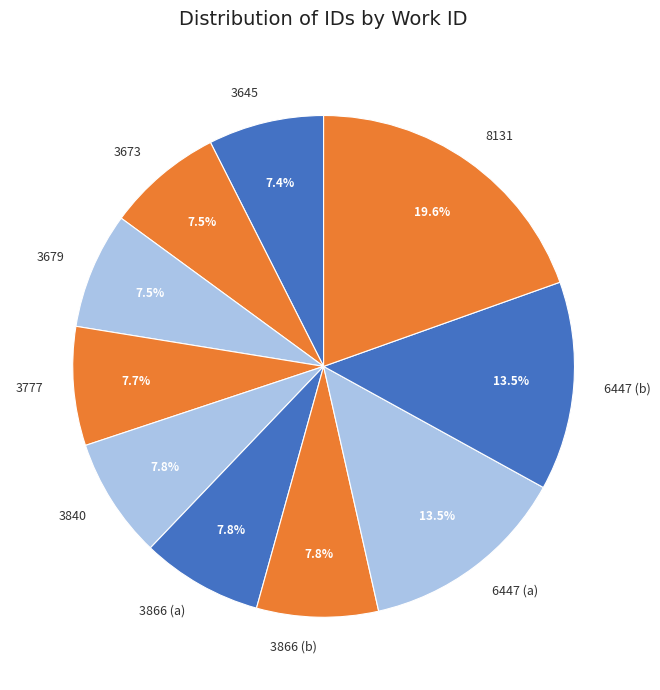

Is 3777 the majority of the pie?

No